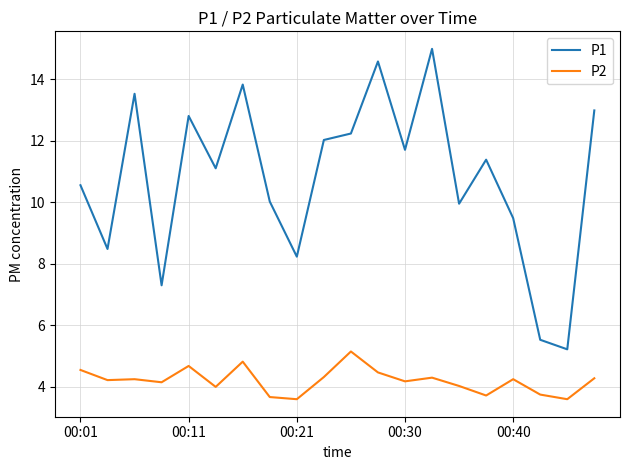

Which series has the largest total across all categories?

P1